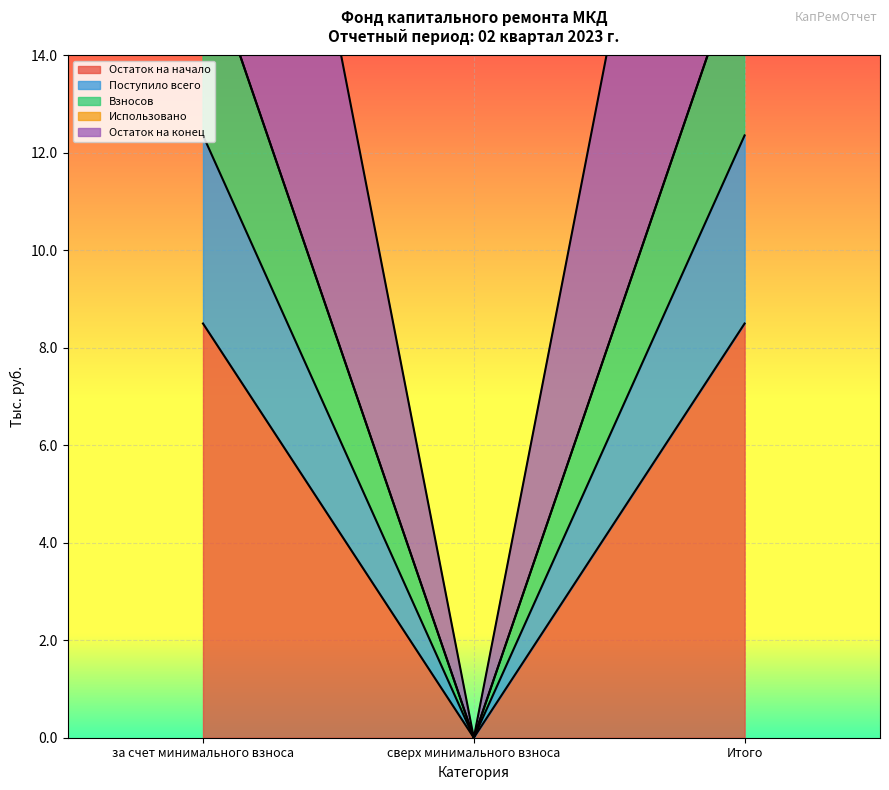

True or false: Поступило всего has a value of 12.4 at Итого.

True